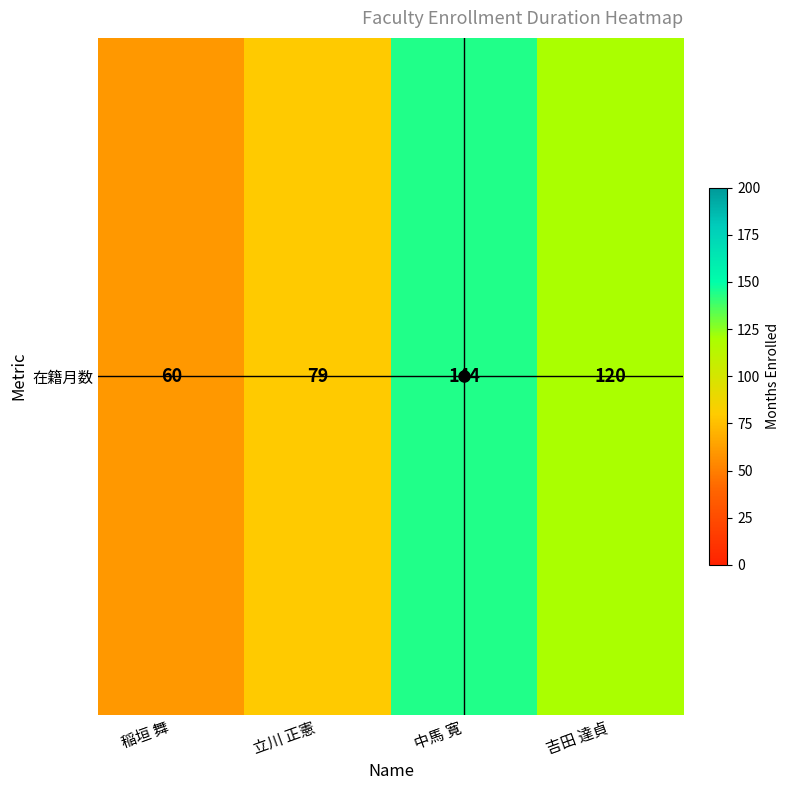

What is the sum of all values?

403